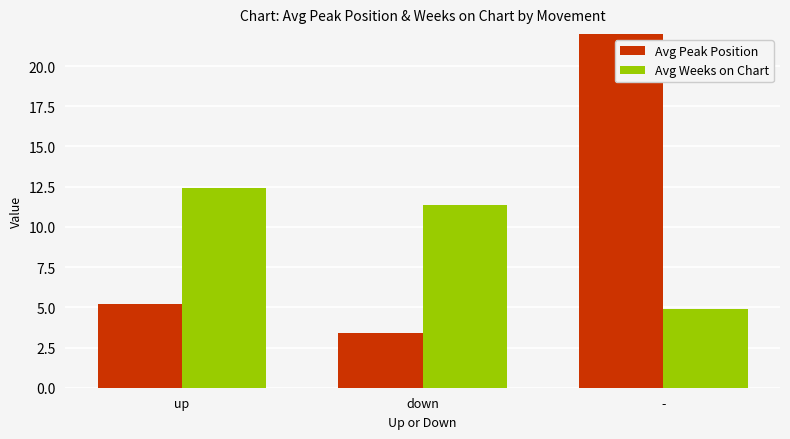

Between down and up, which is larger?

up